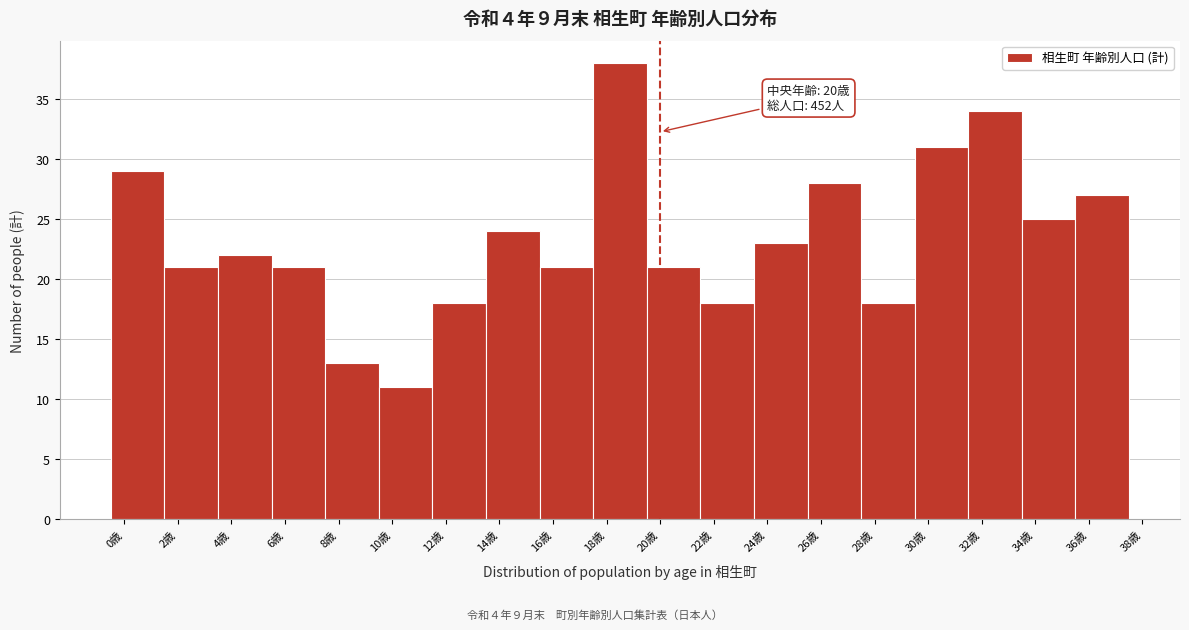

Over which range of the x-axis is the bar tallest?

17.5 to 19.5